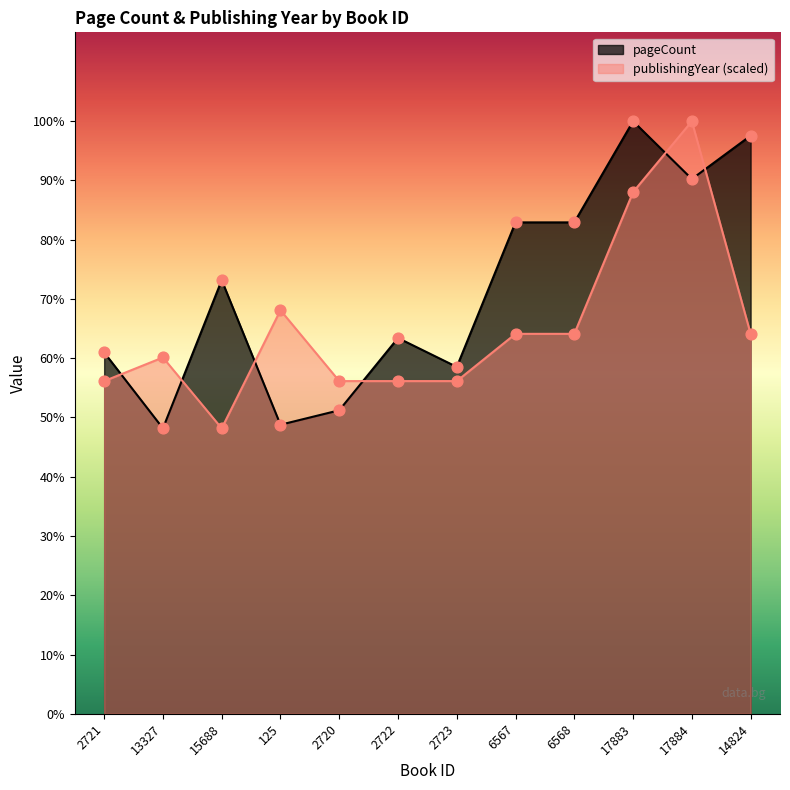

Which series contains the highest Y value?

pageCount